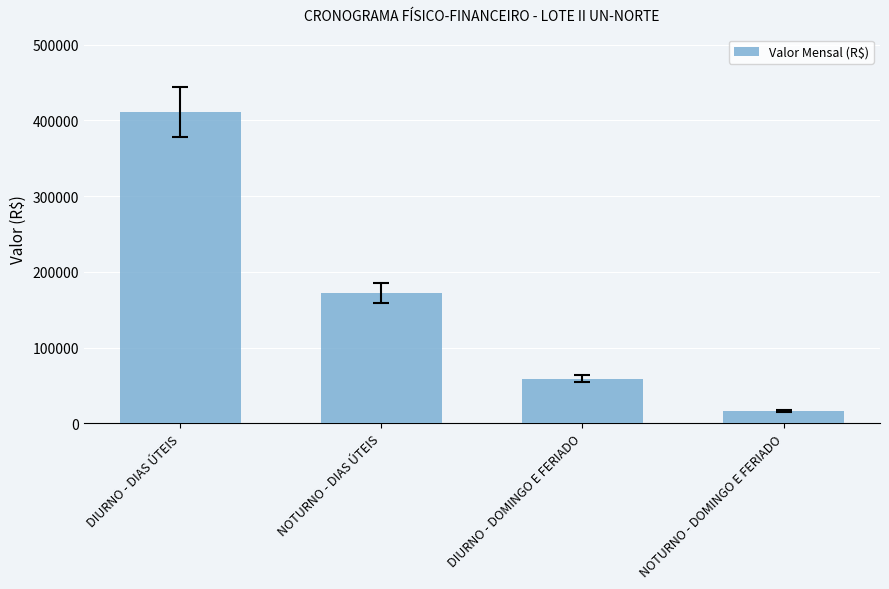

Between NOTURNO - DOMINGO E FERIADO and DIURNO - DOMINGO E FERIADO, which is larger?

DIURNO - DOMINGO E FERIADO